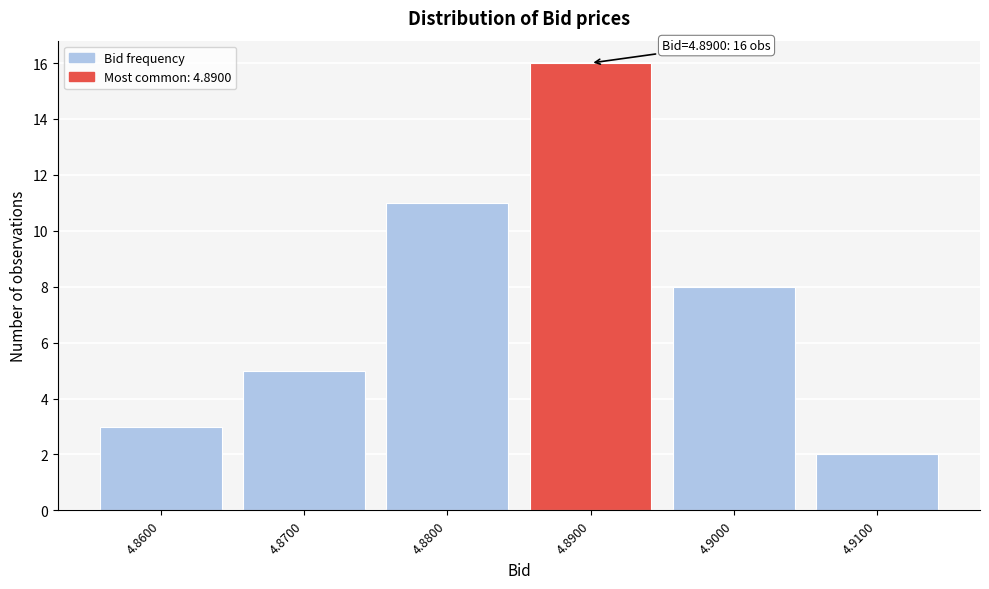

Over which range of the x-axis is the bar tallest?

4.885 to 4.895